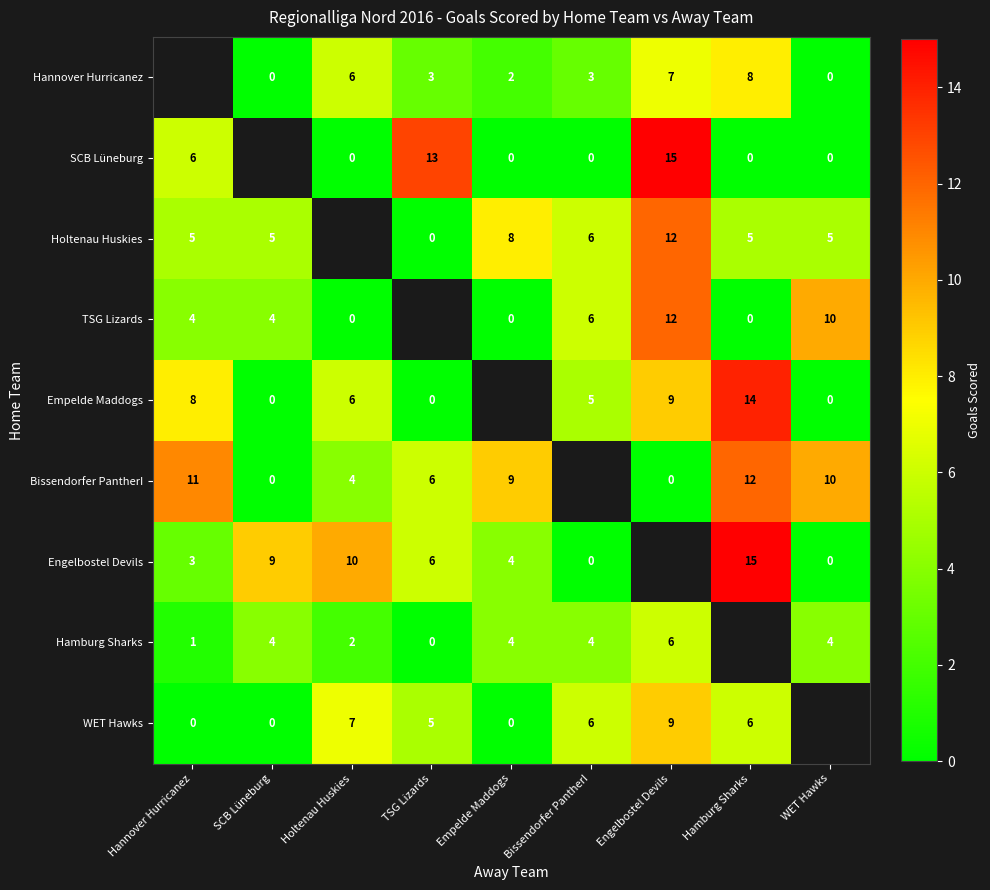

Count the number of data series in this chart.

9